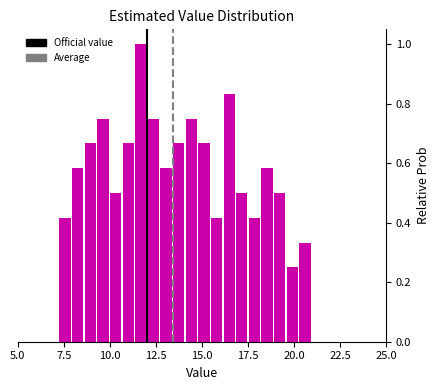

Read against the x-axis, roughly where is the centre of the tallest bar?

11.5